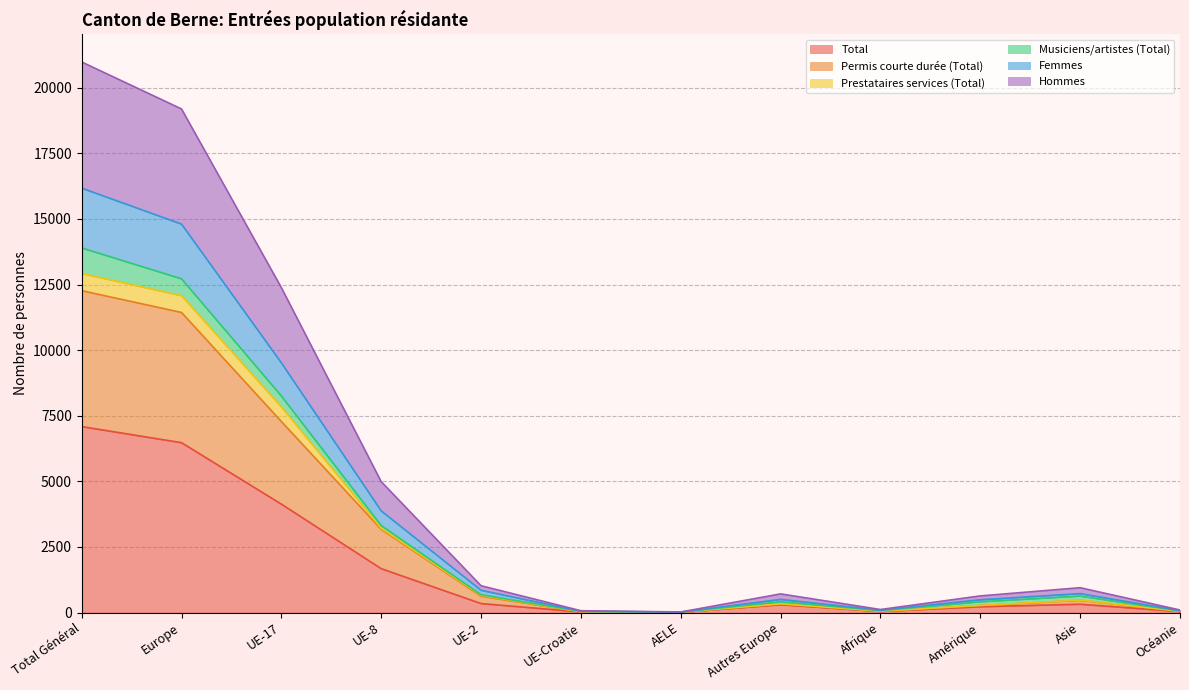

At which label does Total reach its peak?

Total Général